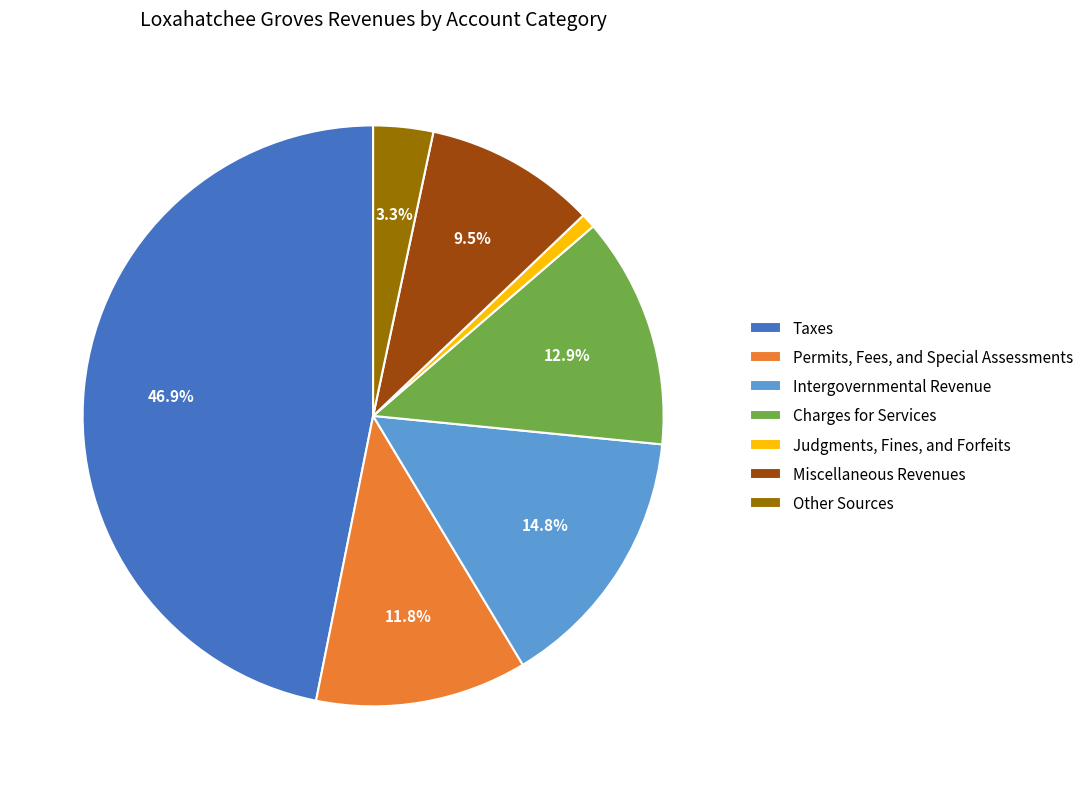

Rank the categories by value from lowest to highest.

Judgments, Fines, and Forfeits, Other Sources, Miscellaneous Revenues, Permits, Fees, and Special Assessments, Charges for Services, Intergovernmental Revenue, Taxes